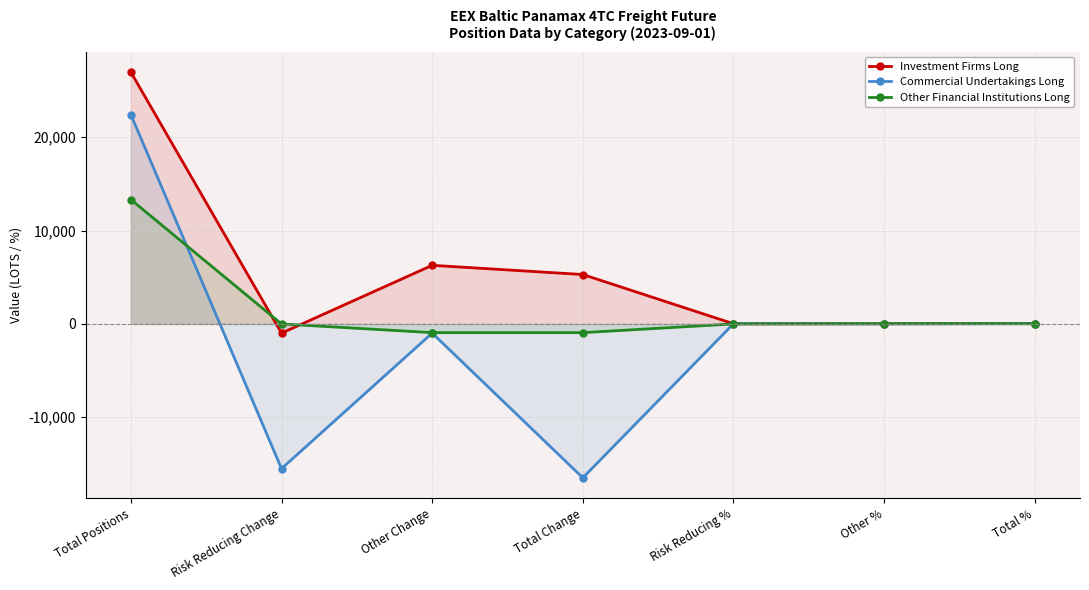

Which category has the highest value in the Investment Firms Long series?

Total Positions